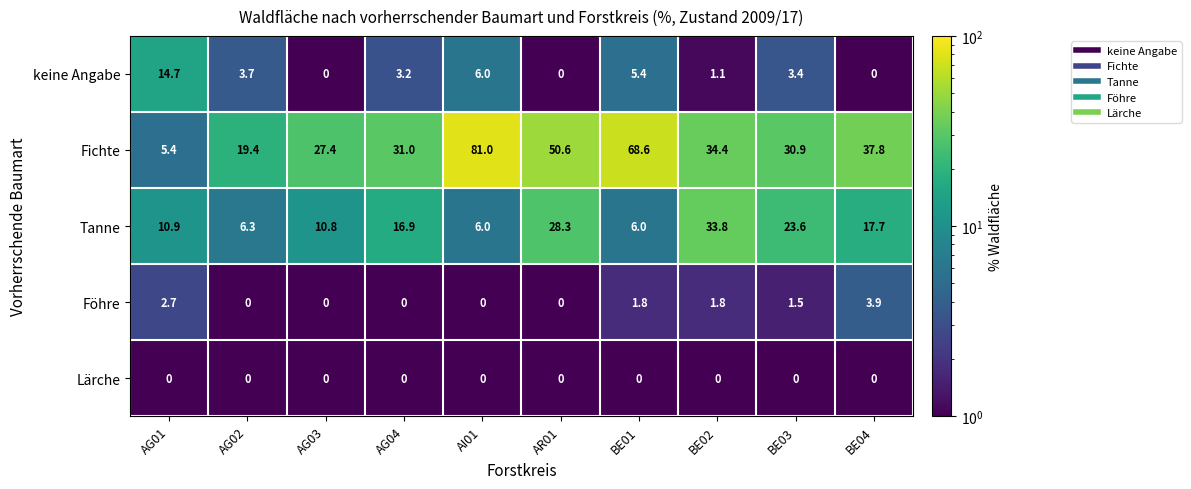

How many data points does each series have?

10